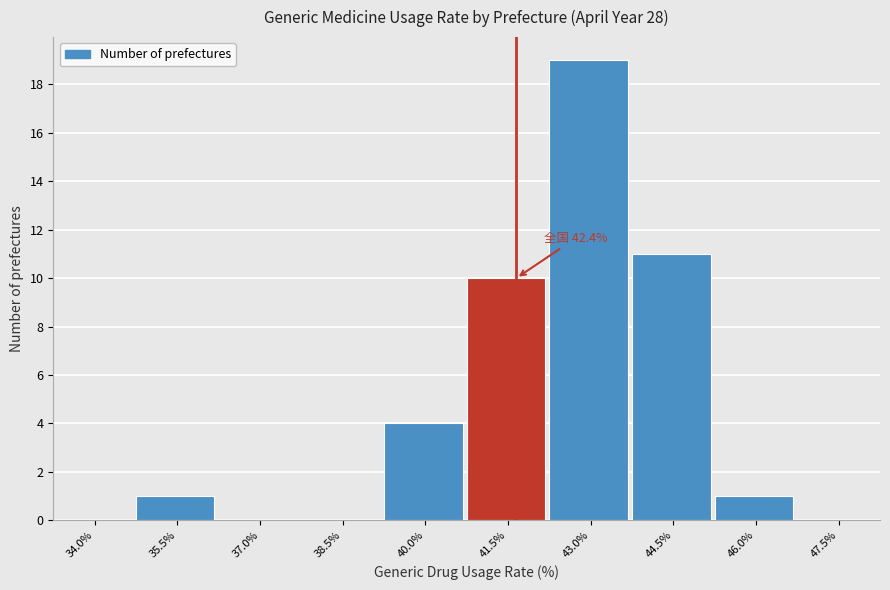

Reading left to right, list all the values displayed in this chart.

34.0%=0	35.5%=1	37.0%=0	38.5%=0	40.0%=4	41.5%=10	43.0%=19	44.5%=11	46.0%=1	47.5%=0